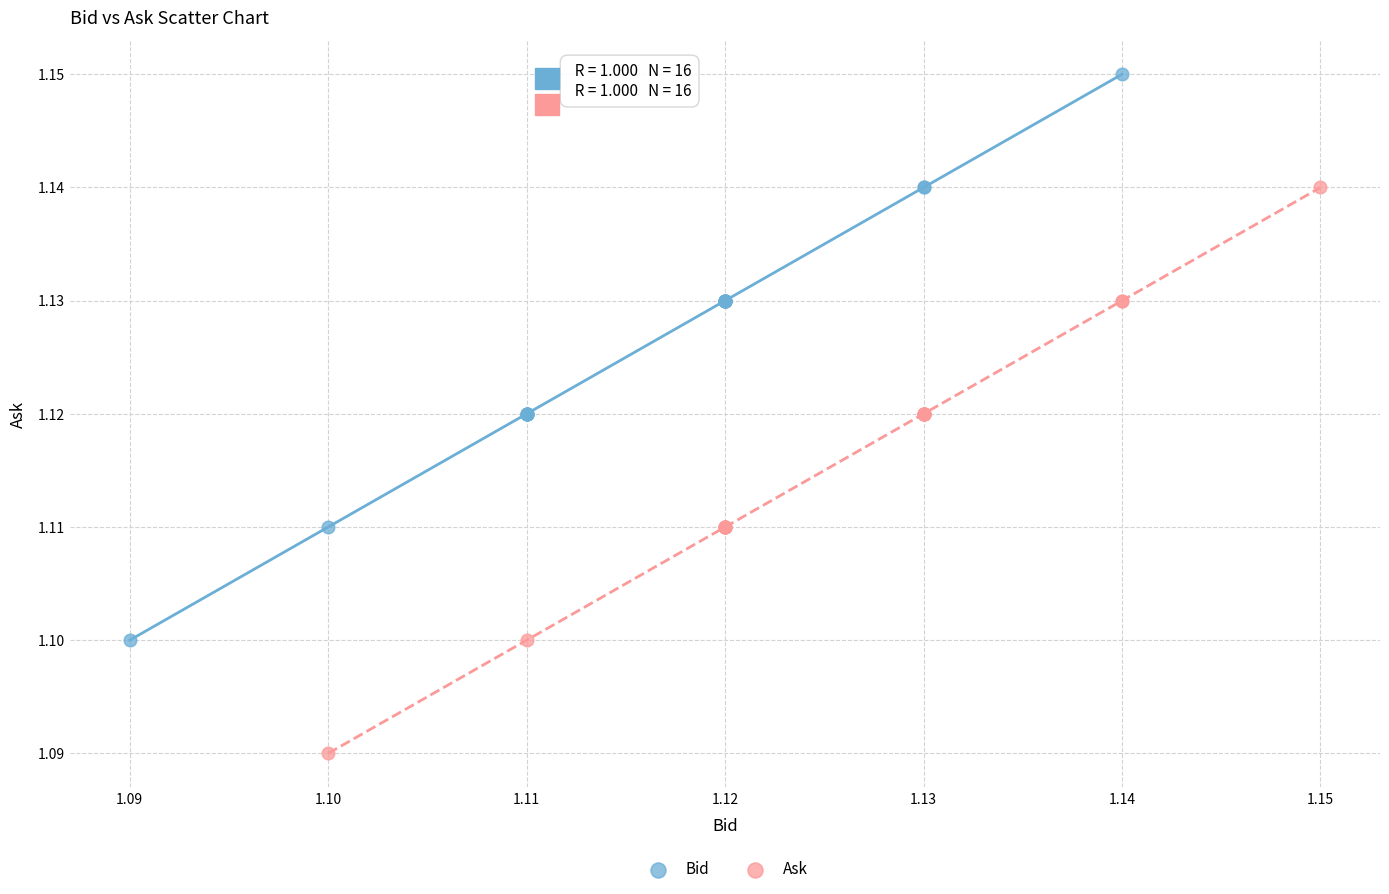

Which series contains the lowest Y value?

Ask